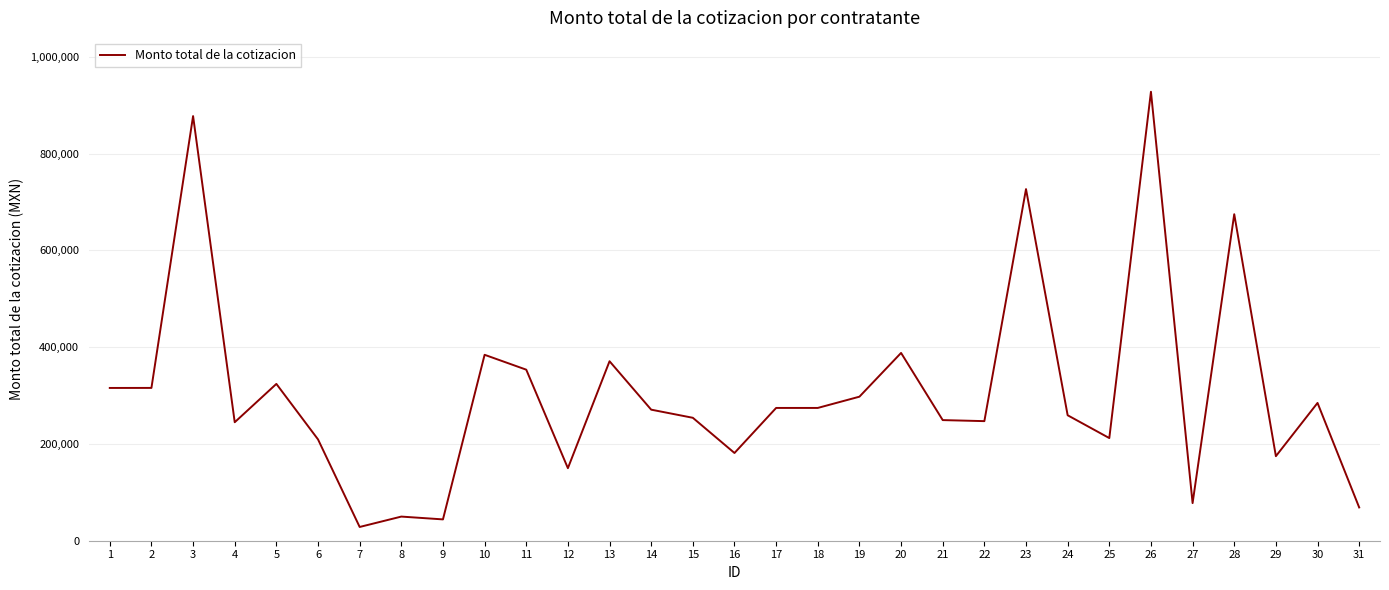

Between 15 and 8, which is larger?

15